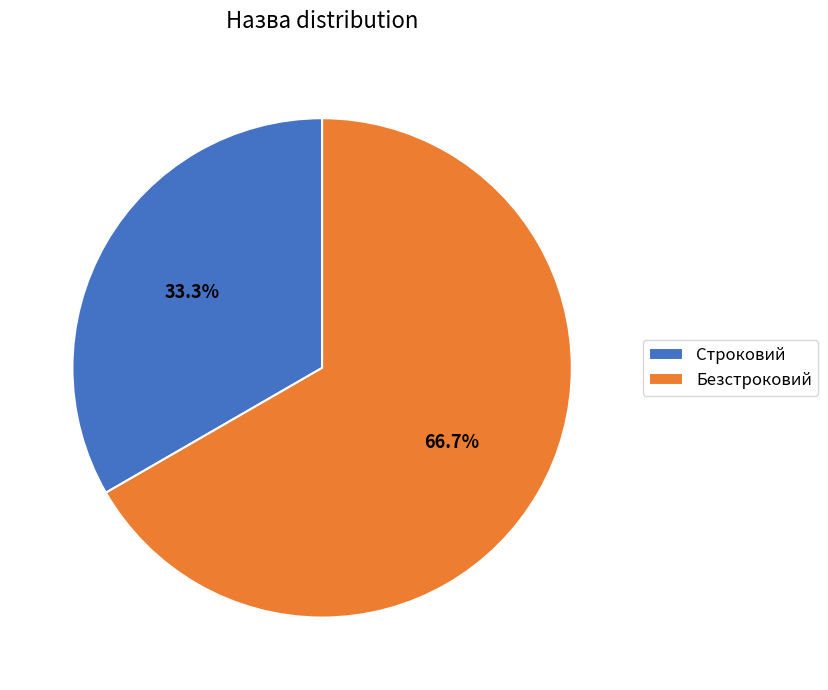

How many slices are in this pie chart?

2